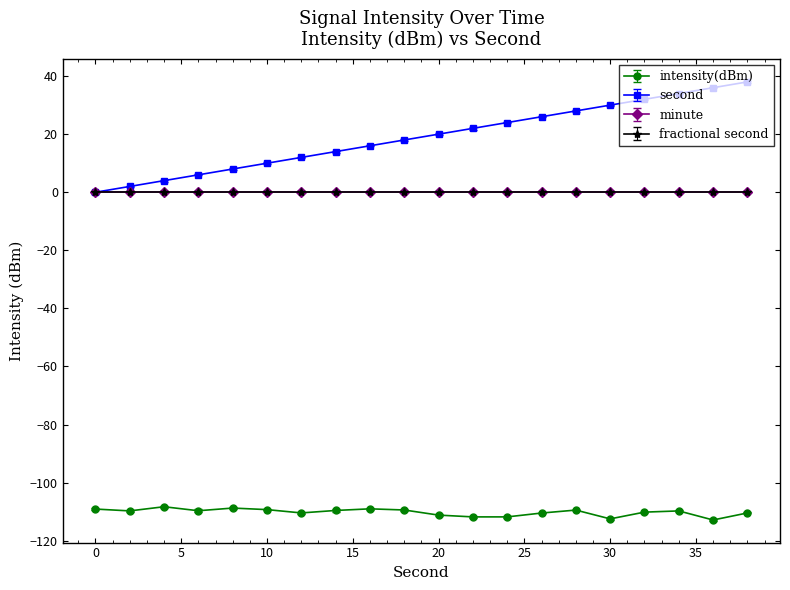

What is the maximum value for second?

38.0